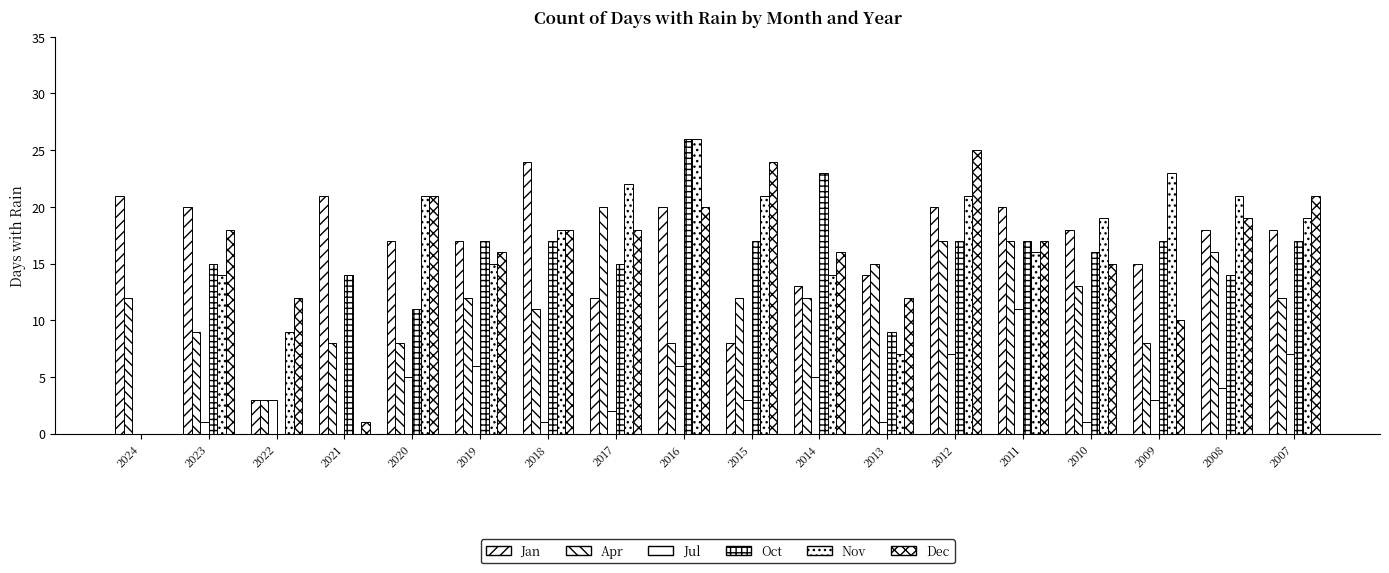

What value does the Dec series have at 2023, to the nearest 5?

20